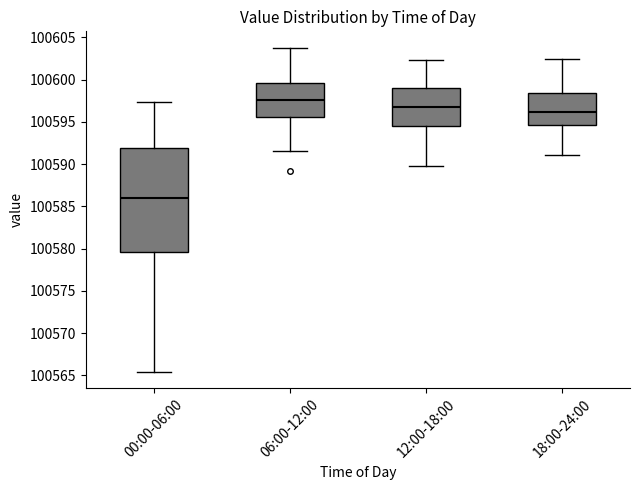

Which box is the tallest, from its lower edge to its upper edge?

00:00-06:00